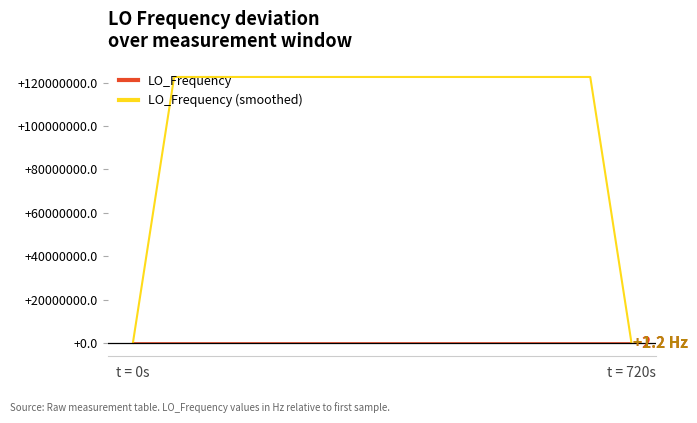

Which series has the largest range (max minus min)?

LO_Frequency (smoothed)